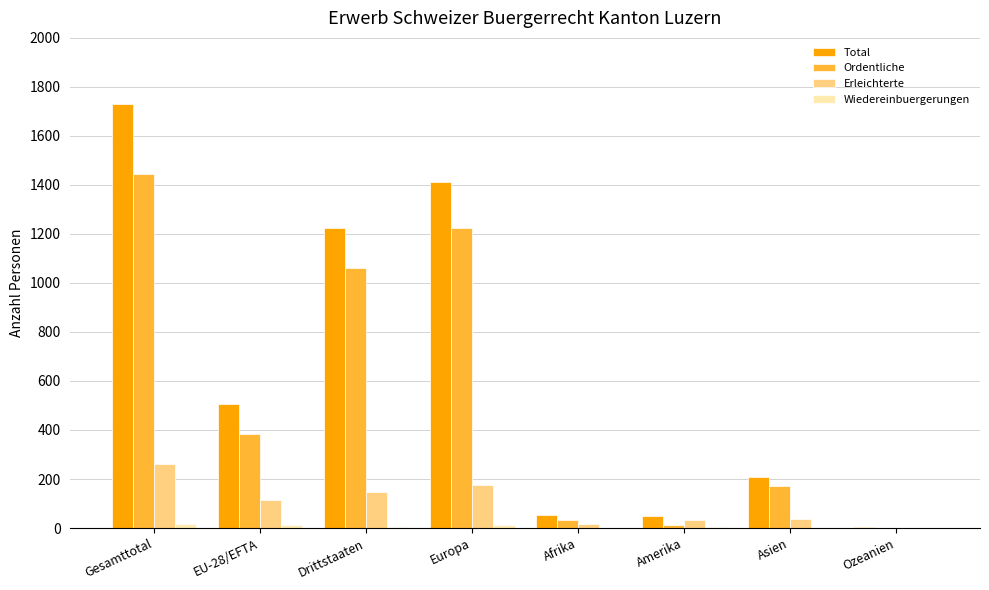

Which series has the largest total across all categories?

Total